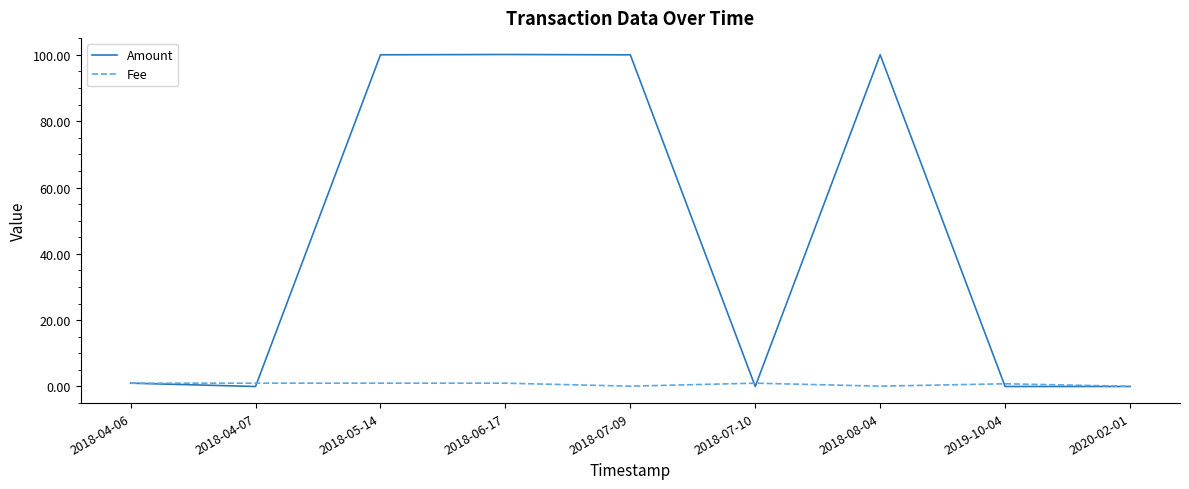

Which series changed the most between 2018-07-09 and 2018-07-10?

Amount